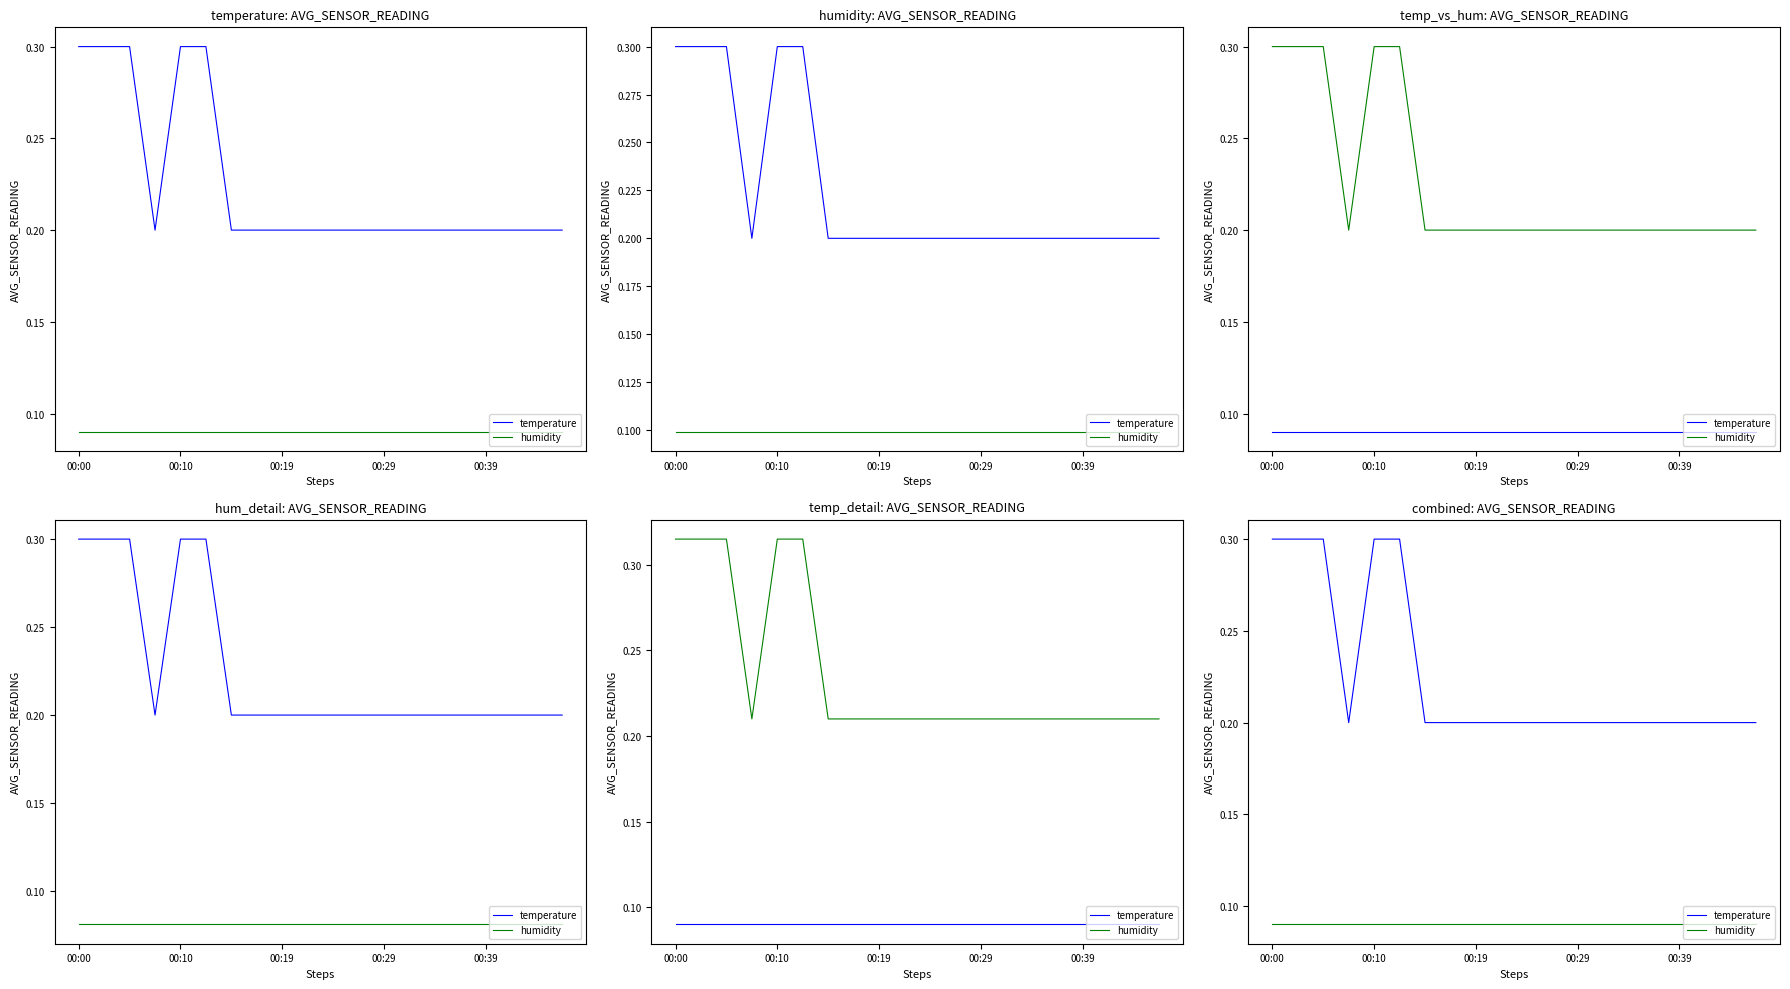

True or false: temperature and humidity cross at least once.

False